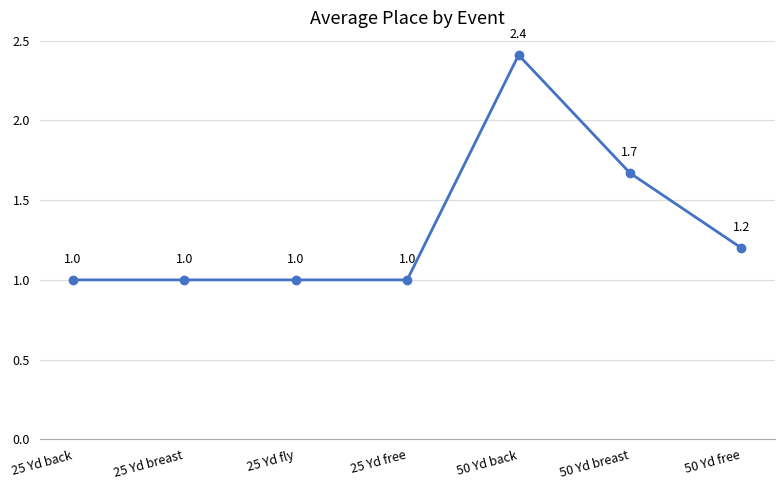

The chart shows a value of 1.7 at 25 Yd back. True or false?

False